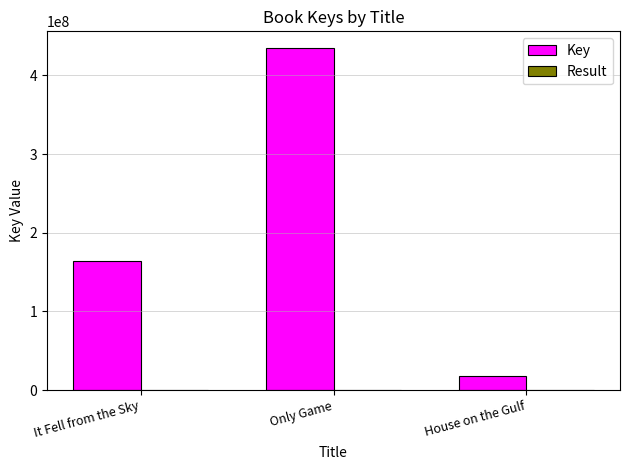

How many distinct data groups are displayed?

2